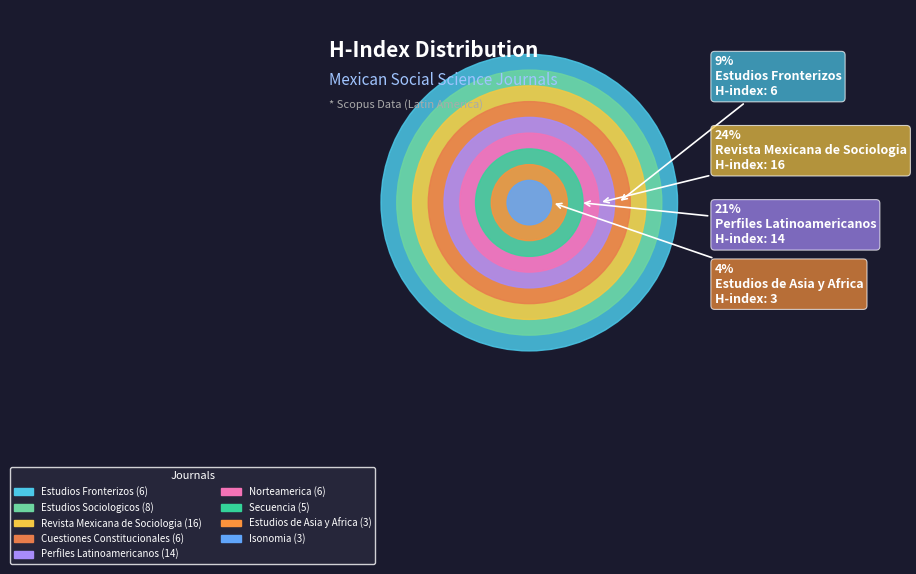

Is it true that Estudios Fronterizos is 9% of the pie?

True